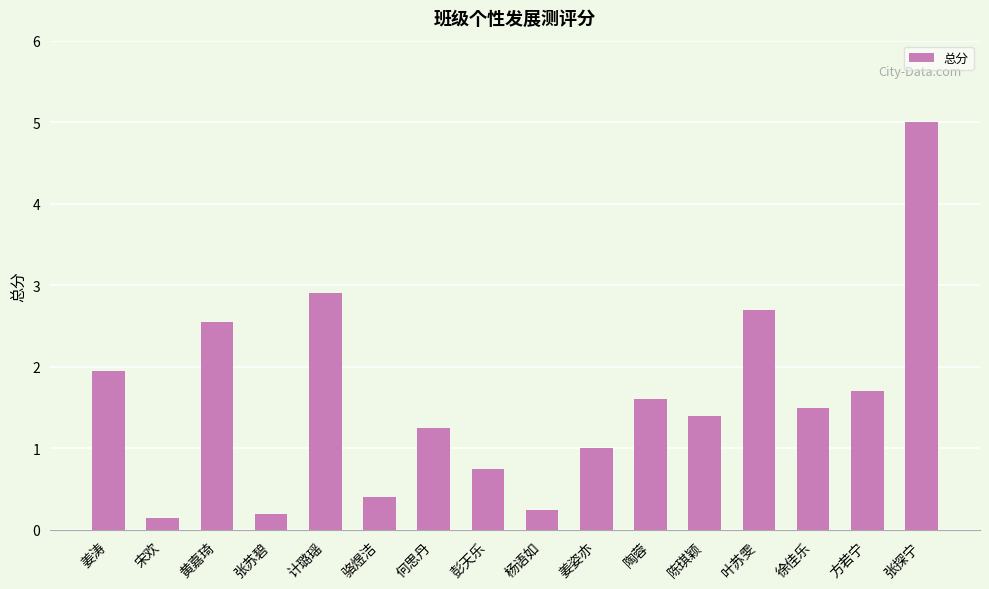

How many categories are shown in the chart?

16